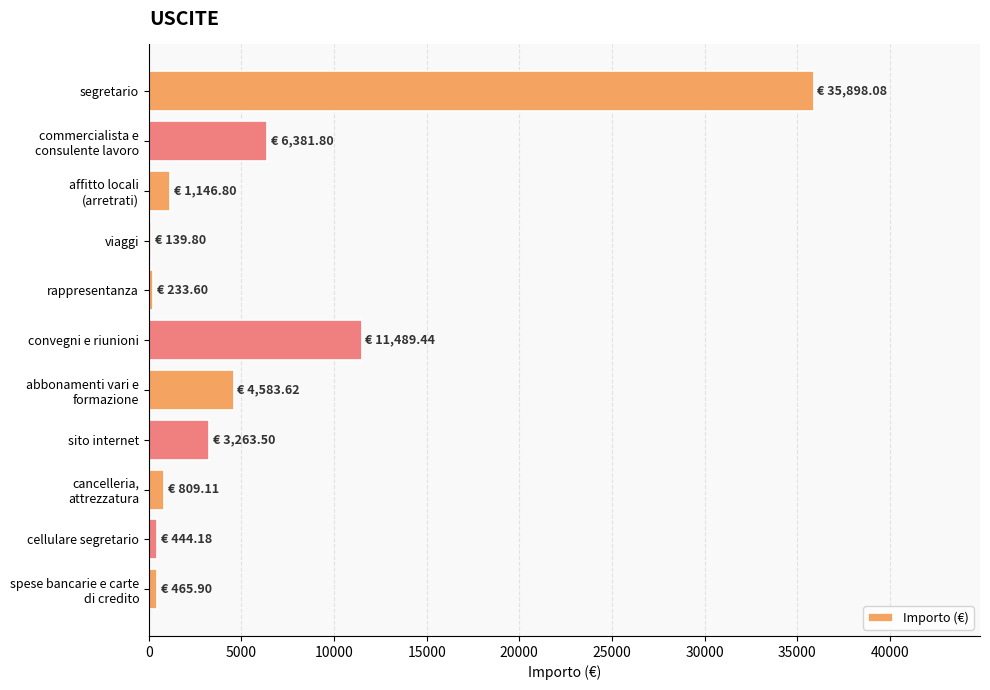

What is the label of the 1st bar from the top?

segretario